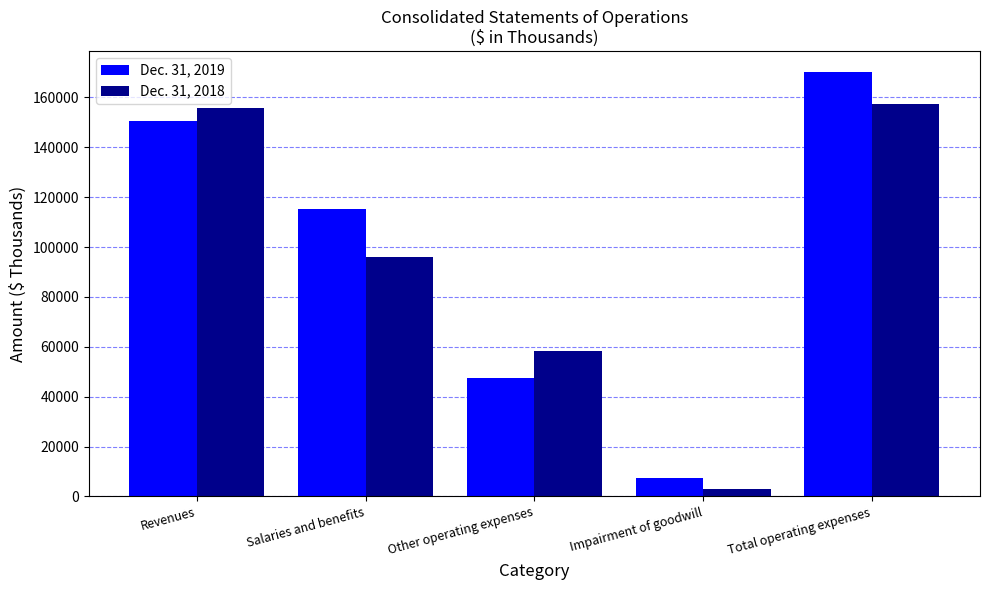

What is the difference between the maximum and minimum values in the Dec. 31, 2019 series?

162881